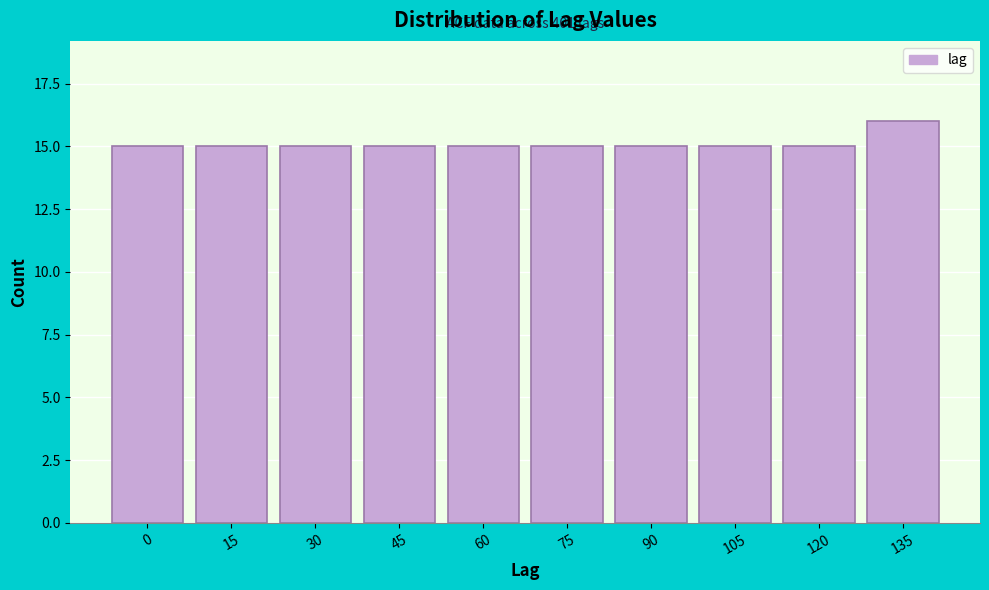

Reading right to left, what are all the values shown in this chart?

135=16	120=15	105=15	90=15	75=15	60=15	45=15	30=15	15=15	0=15